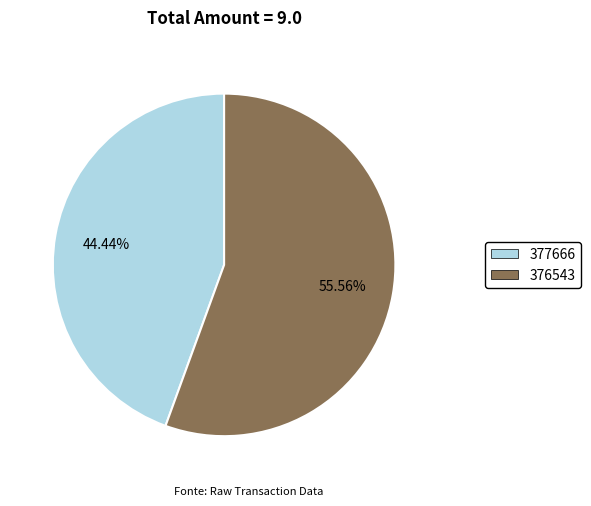

To the nearest percent, what is the difference between the 377666 and 376543 slice percentages?

11%